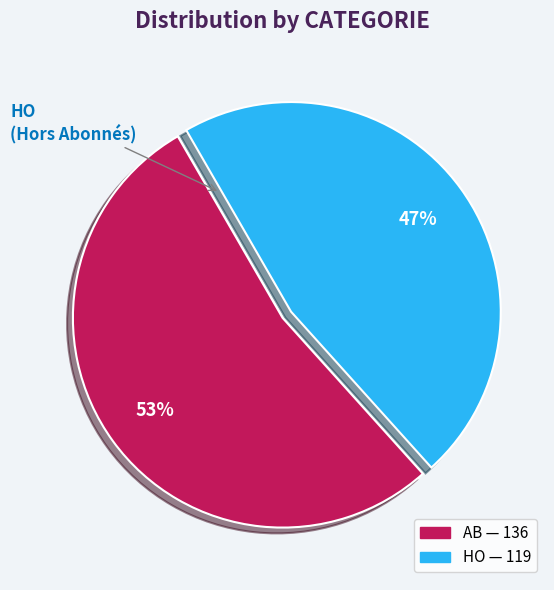

To the nearest percent, what percentage of the pie is HO?

47%